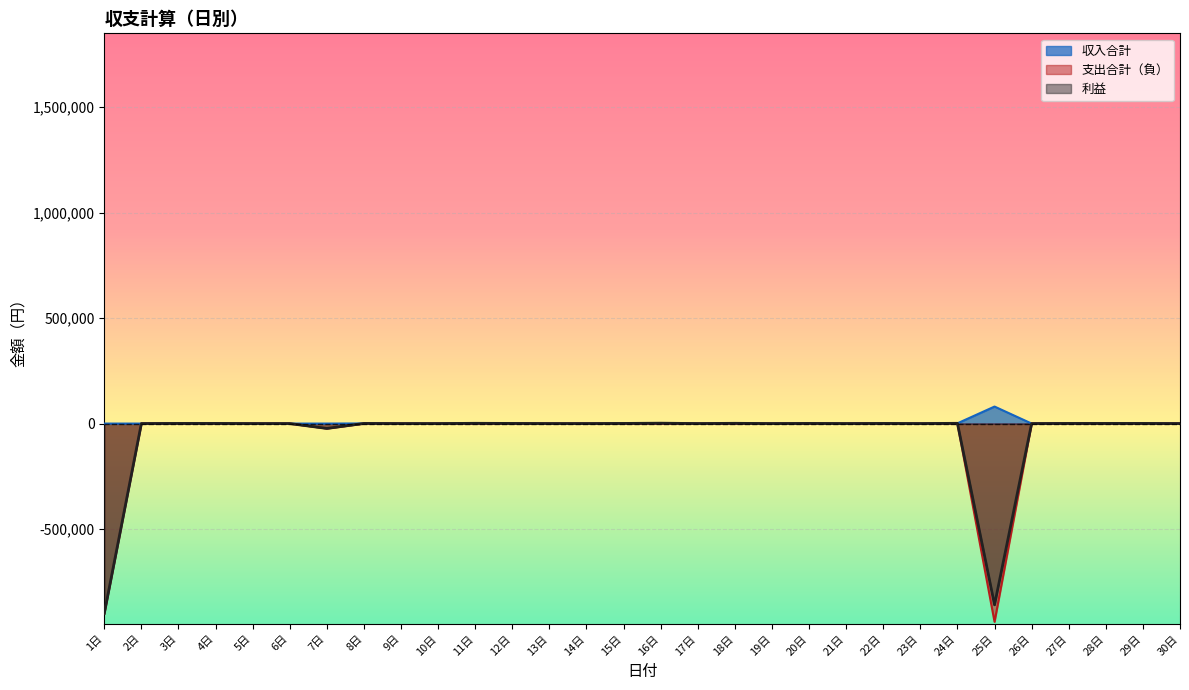

At which category is the sum across all series the highest?

16日